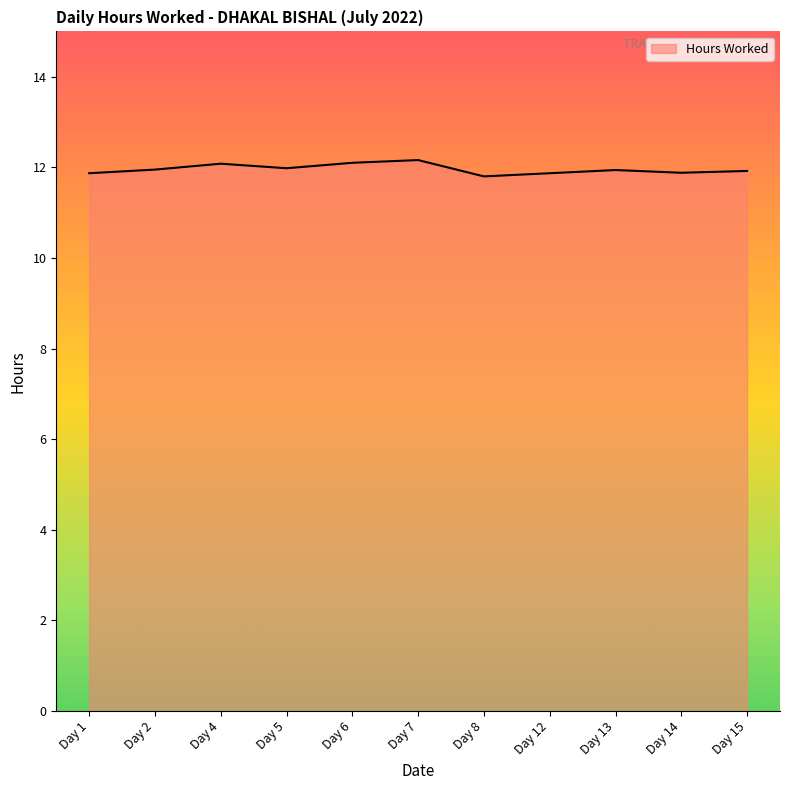

What value does the data have at Day 1?

11.9